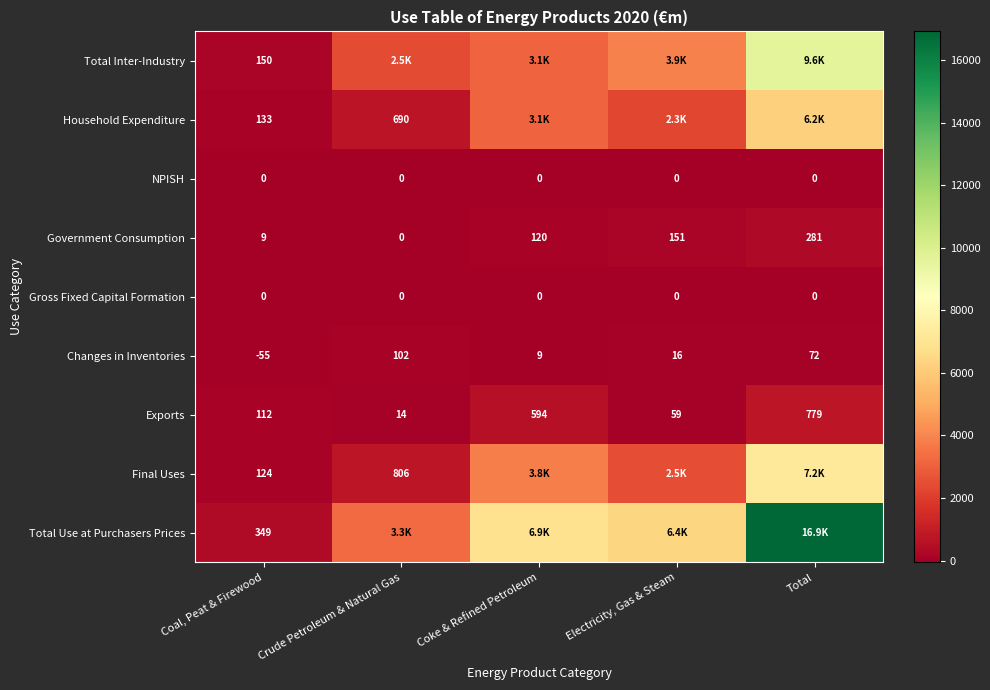

At which label does Government Consumption reach its minimum?

Crude Petroleum & Natural Gas